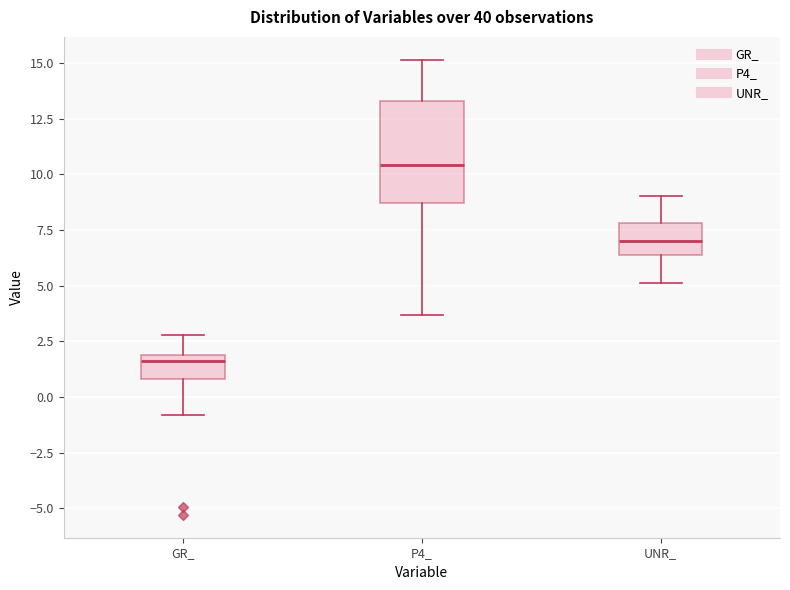

Reading left to right, read every box against the y-axis: the position of its median line, the range the box covers, and the ends of its whiskers. The values are not printed on the chart, so give them approximately, as read against the axis.

GR_: median 1.5, box 1.0 to 2.0, whiskers -1.0 to 3.0
P4_: median 10.5, box 8.5 to 13.5, whiskers 3.5 to 15.0
UNR_: median 7.0, box 6.5 to 8.0, whiskers 5.0 to 9.0